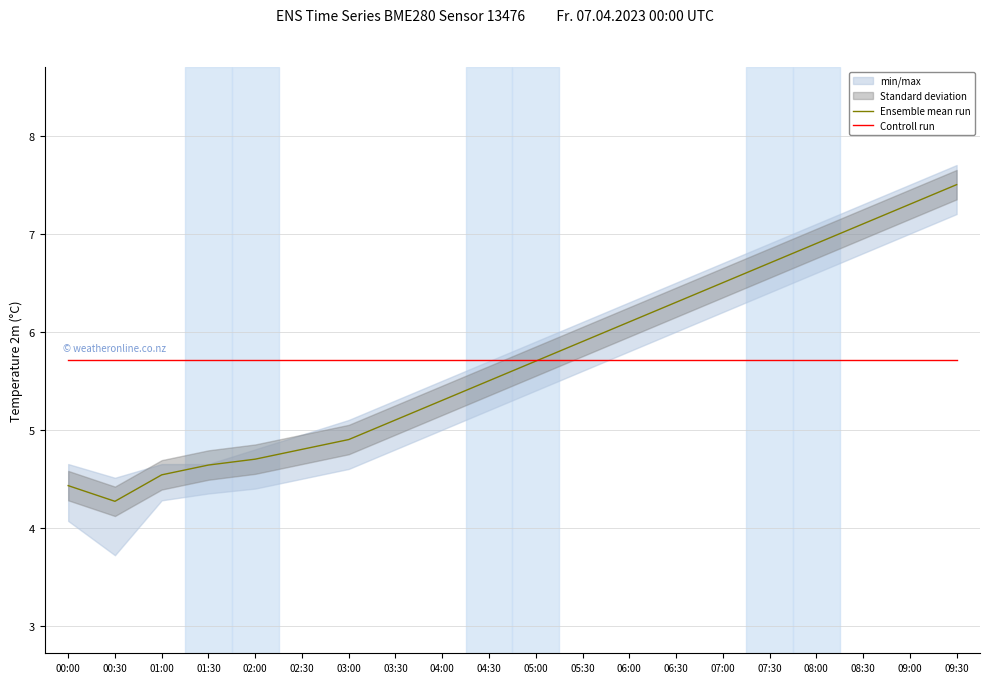

Which series has the largest total across all categories?

Ensemble mean run